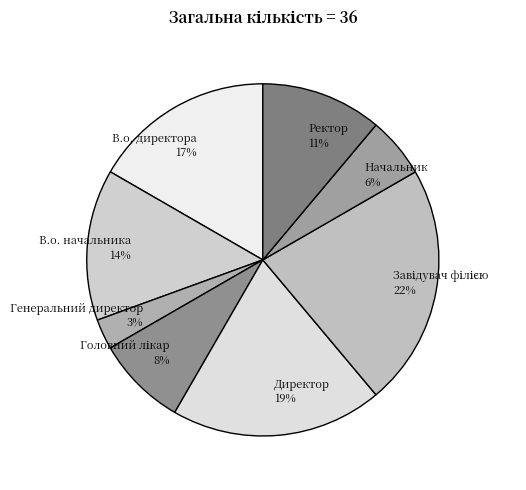

Is the sum of Директор and В.о. директора greater than half?

No